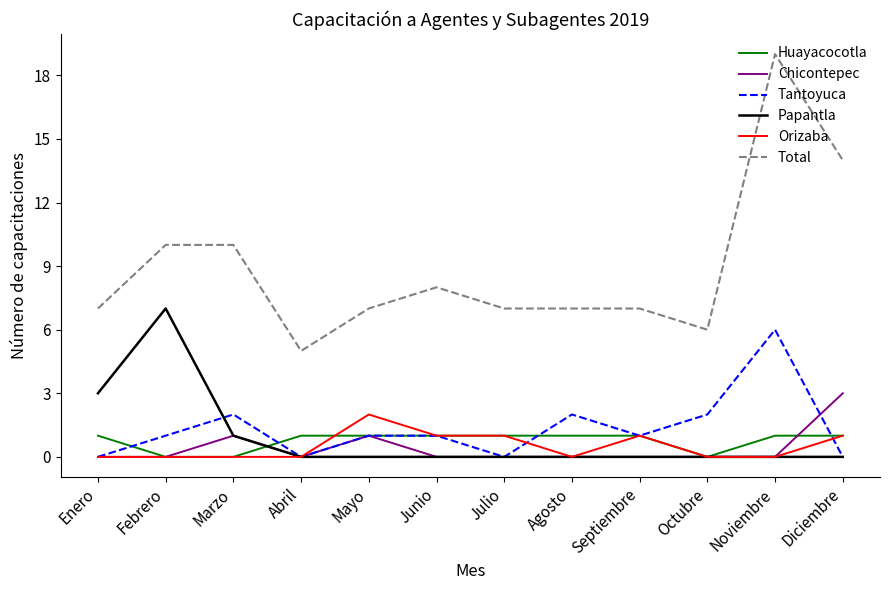

Between which two adjacent categories do Huayacocotla and Papantla first intersect?

Marzo and Abril